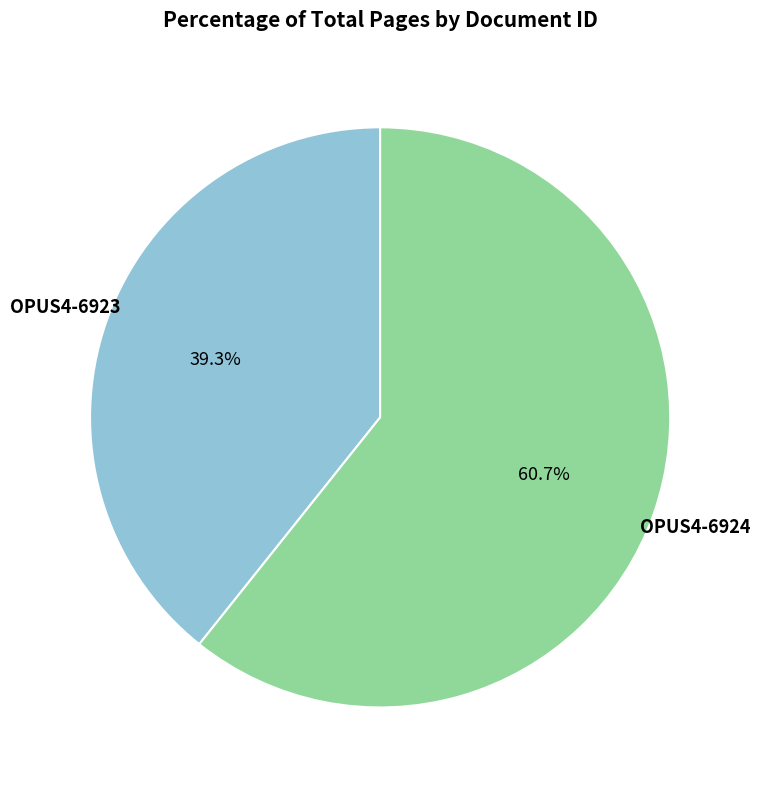

Between OPUS4-6924 and OPUS4-6923, which is larger?

OPUS4-6924